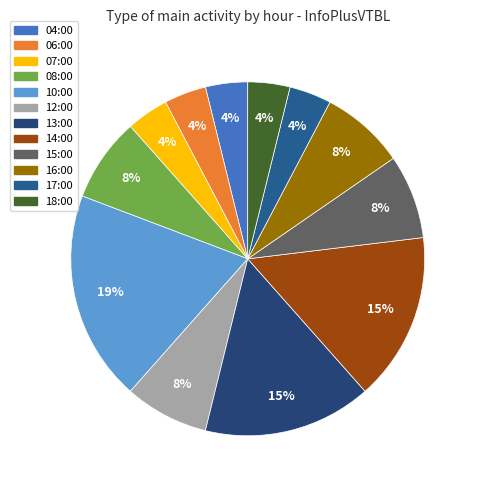

Is 06:00 the majority of the pie?

No